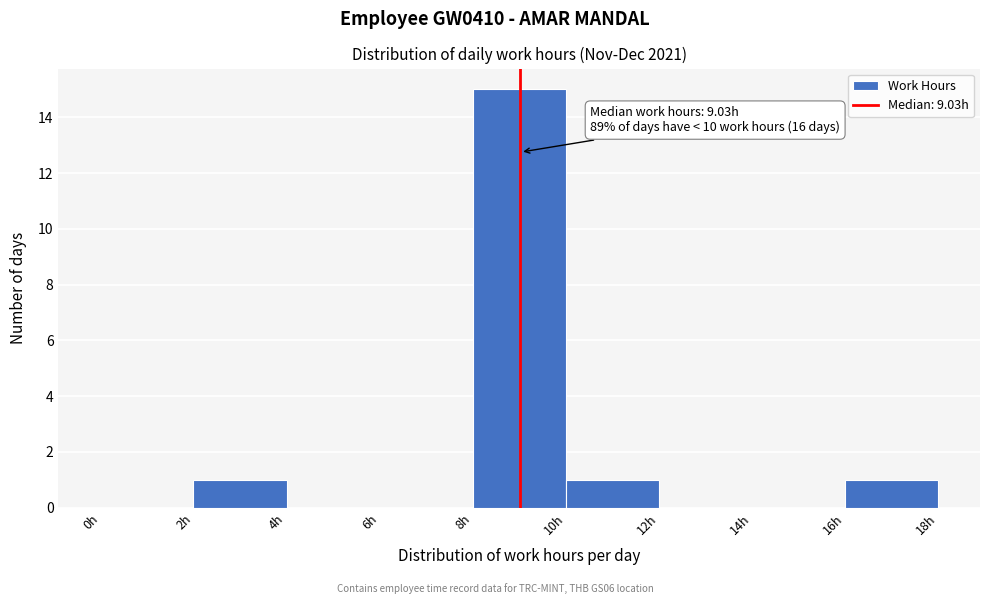

Which range on the x-axis has the tallest bar?

8 to 10